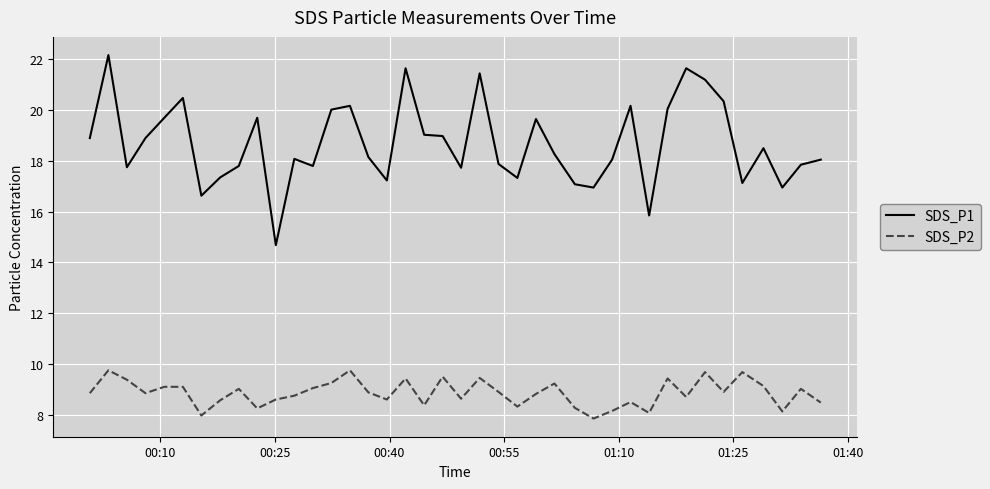

Which series has the largest total across all categories?

SDS_P1